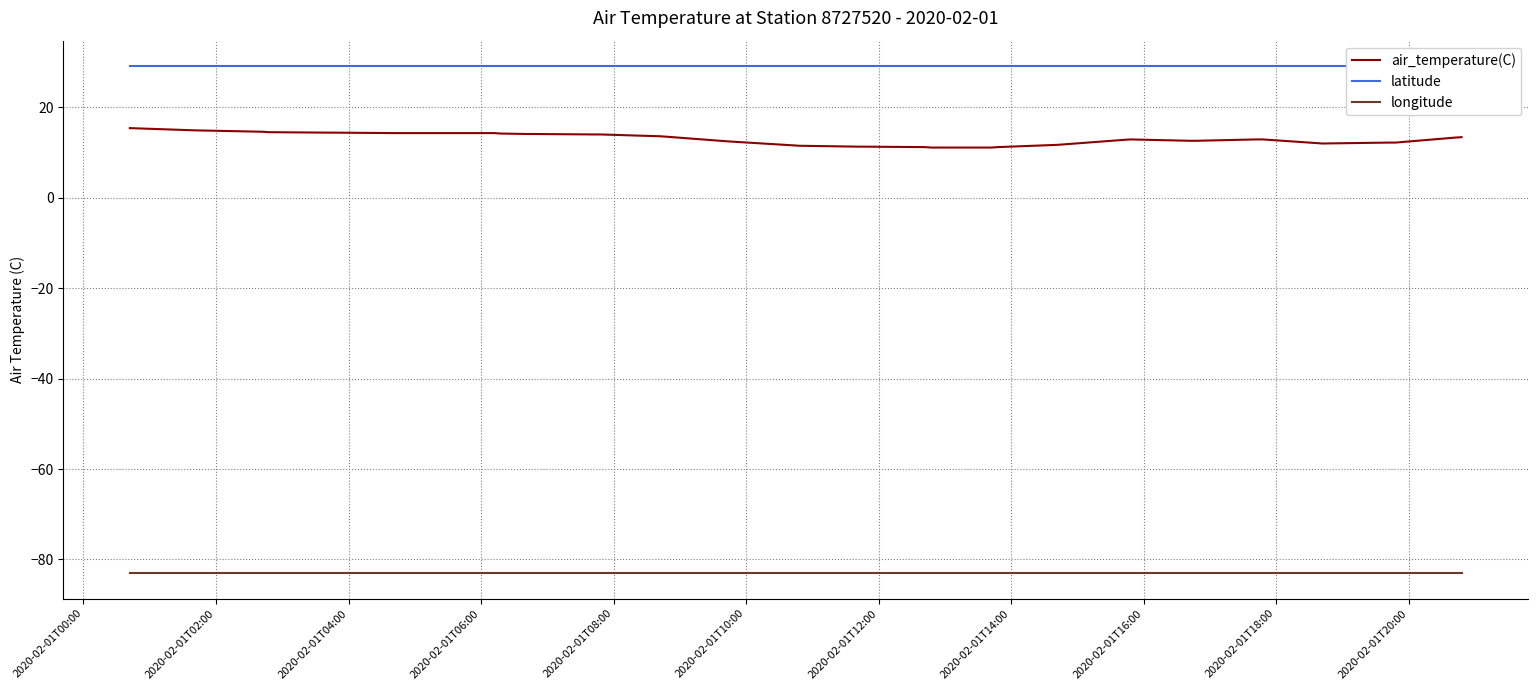

What is the minimum value shown in the chart?

-83.0